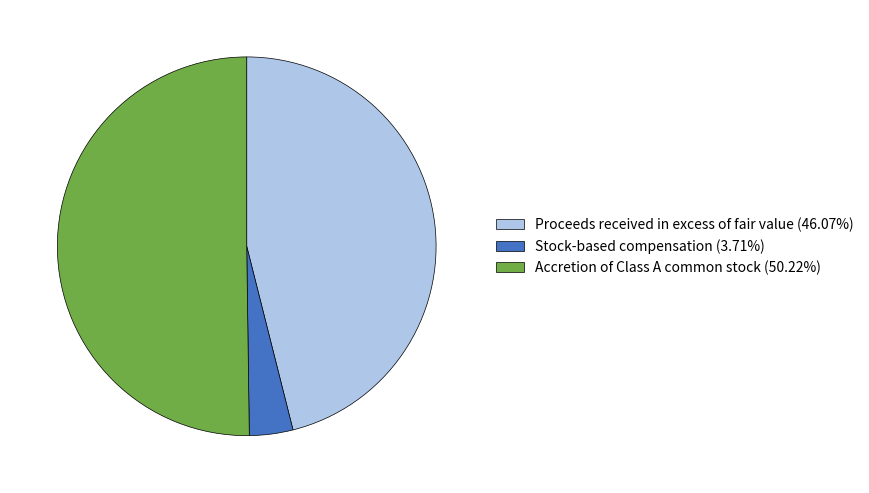

How many segments does this pie chart have?

3